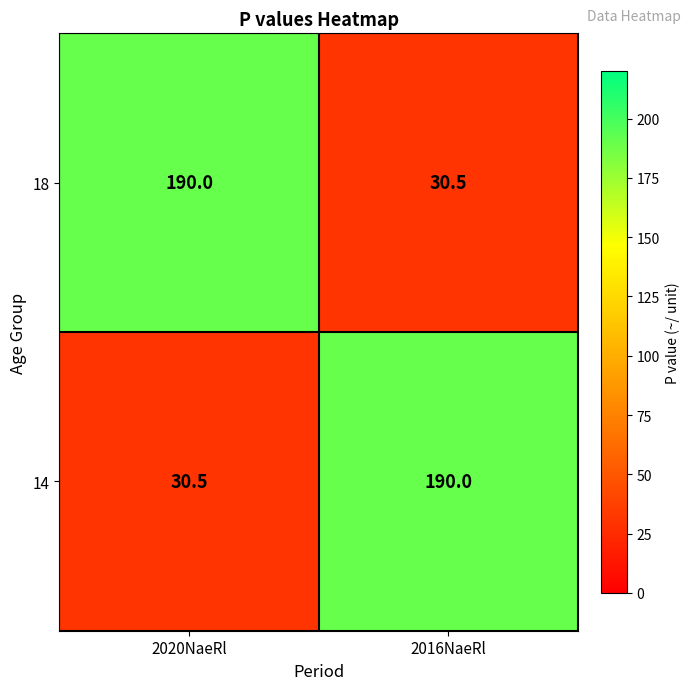

What is the difference between the maximum and minimum values in the 18 series?

159.5